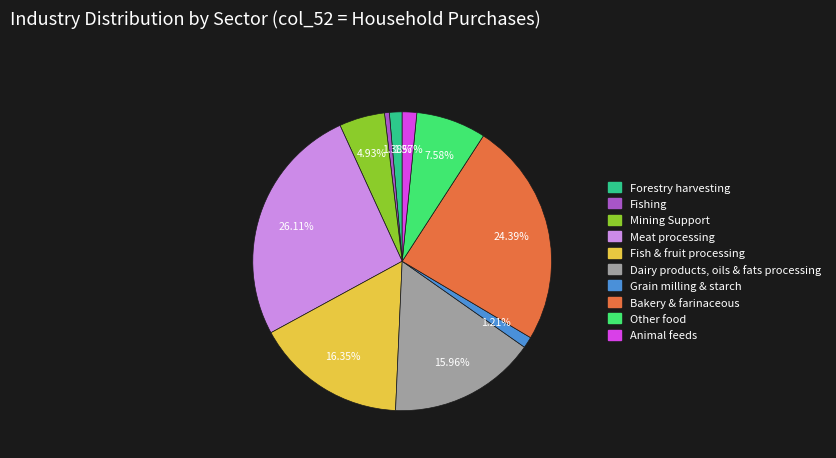

Is there any slice that represents more than half of the pie?

No